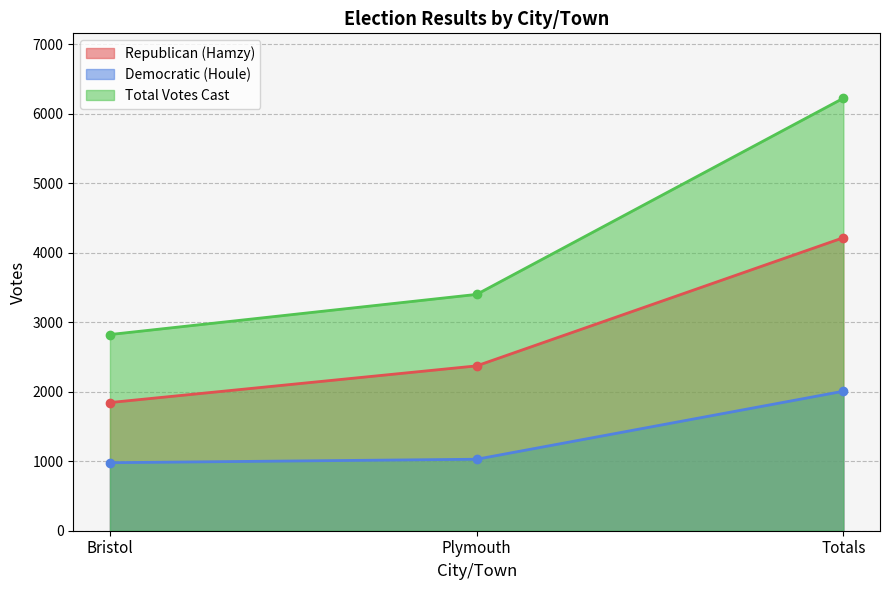

List the series in order of their peak value, highest first.

Total Votes Cast, Republican (Hamzy), Democratic (Houle)